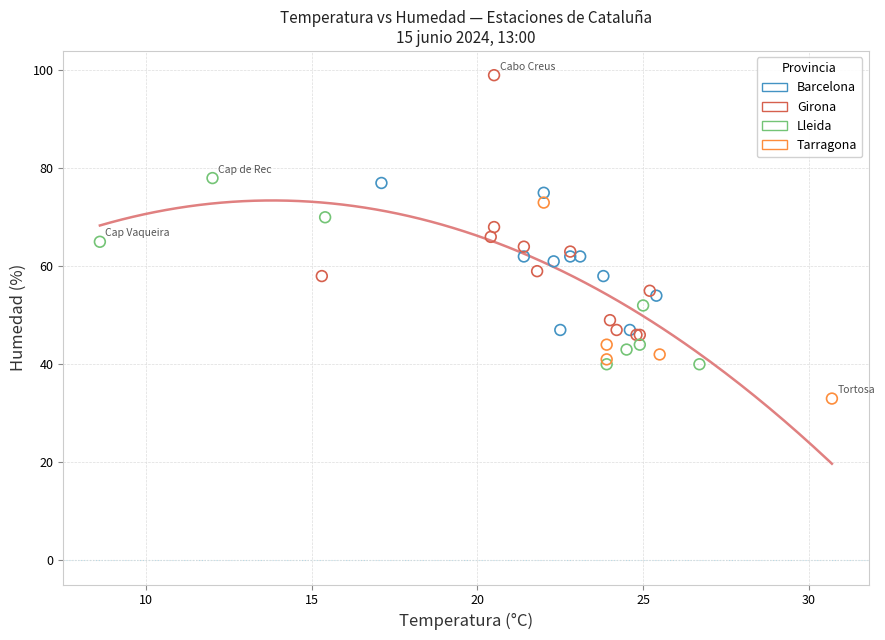

Which series has the widest spread of Y values?

Girona